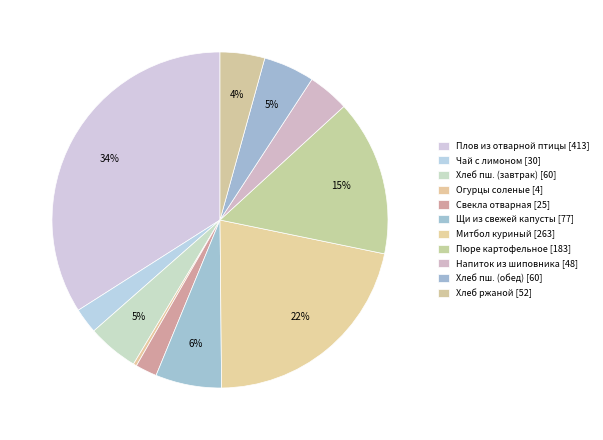

Which slice is the smallest?

Огурцы соленые [4]